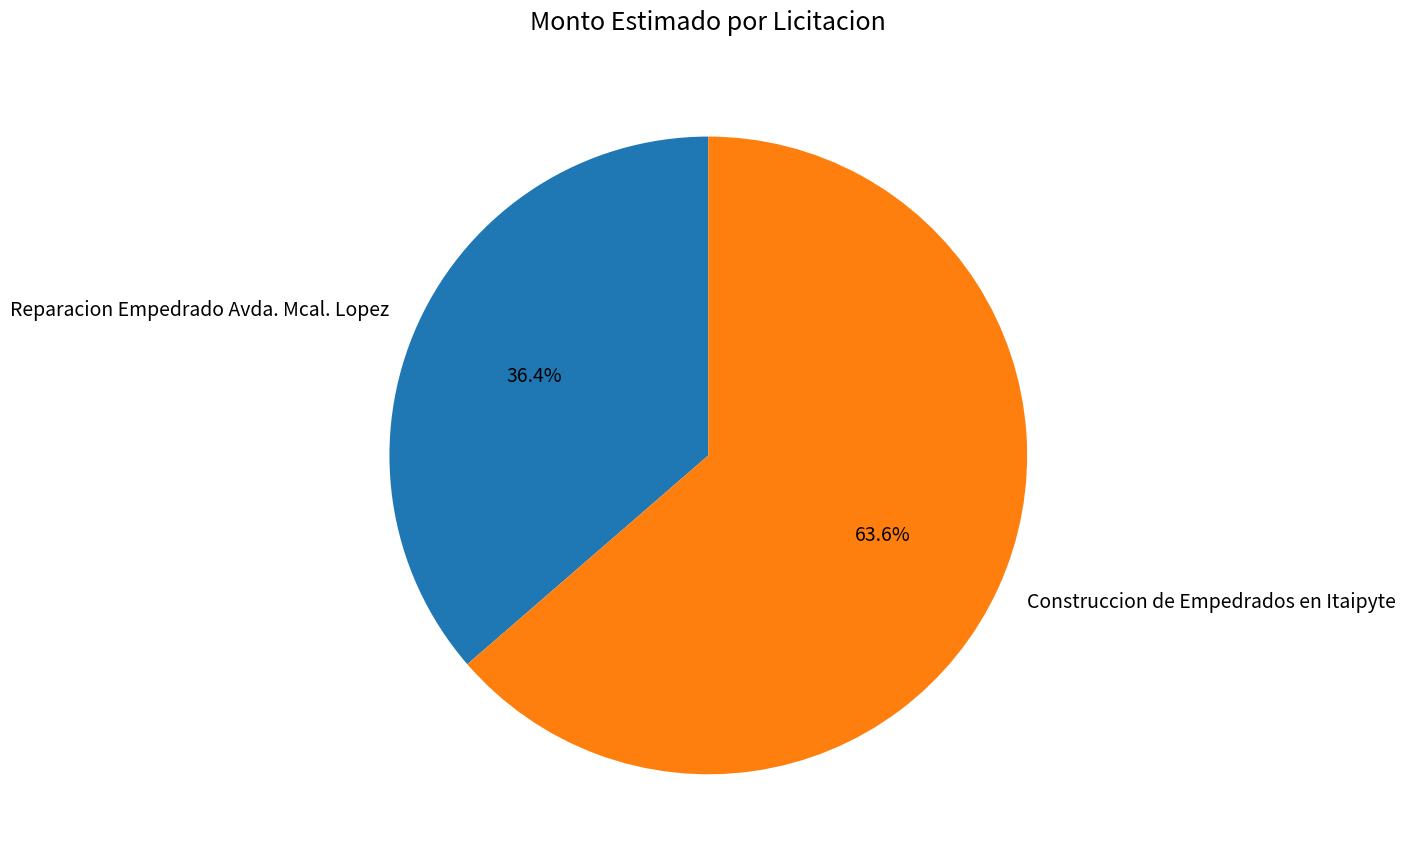

Between Construccion de Empedrados en Itaipyte and Reparacion Empedrado Avda. Mcal. Lopez, which is larger?

Construccion de Empedrados en Itaipyte